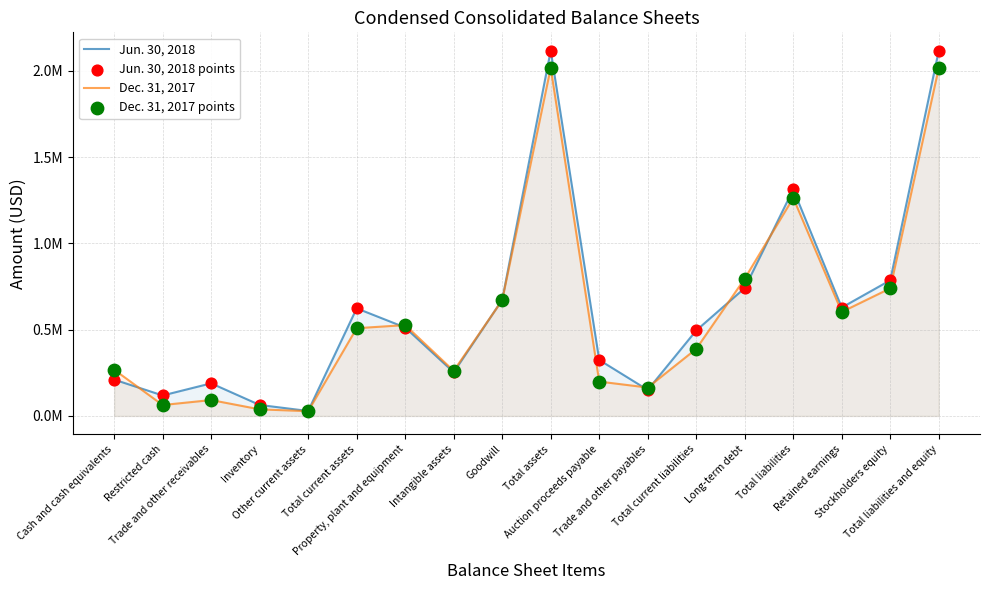

What are all the series names shown in the legend?

Jun. 30, 2018, Dec. 31, 2017, Jun. 30, 2018 points, Dec. 31, 2017 points